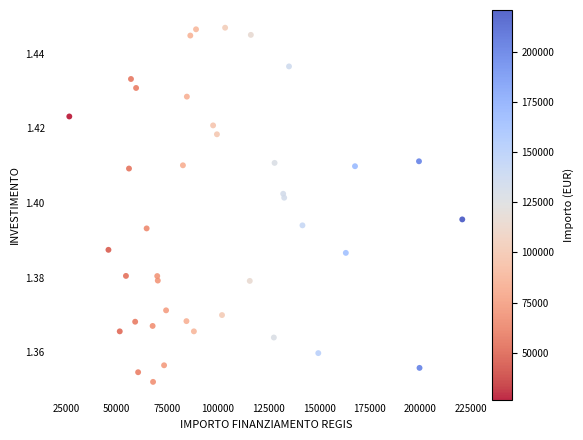

What is the range of X values (max minus min)?

193933.1